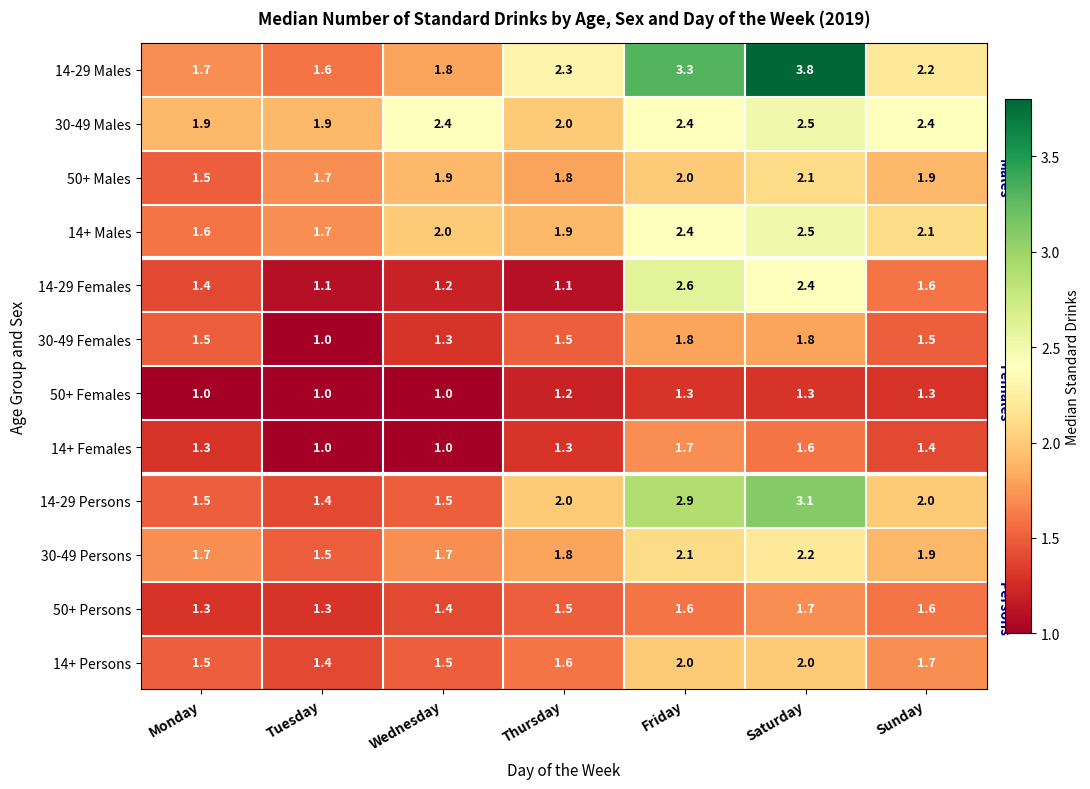

Is it true that 30-49 Males equals 2.7 at Tuesday?

False